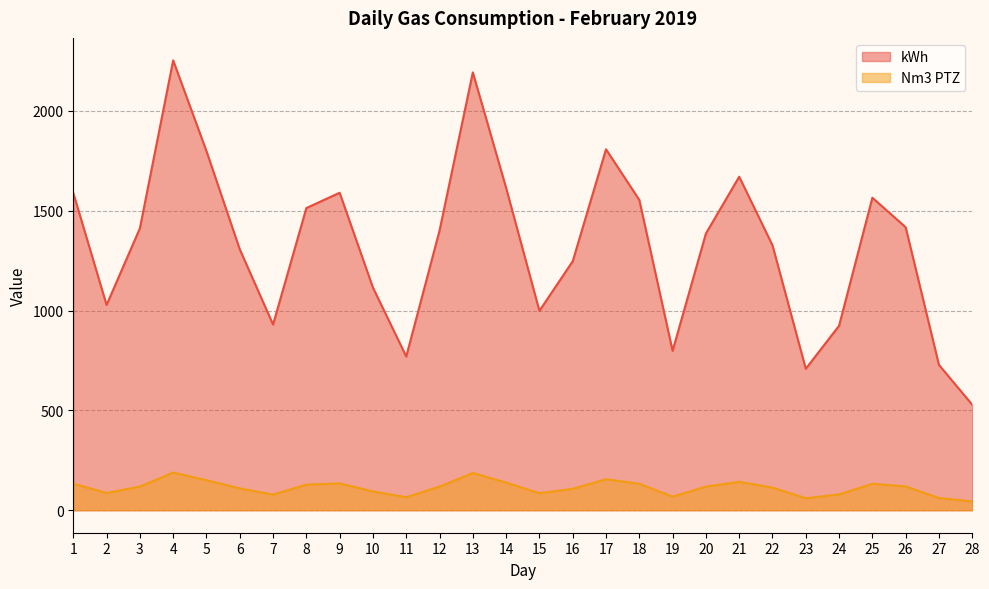

Rank the series by their average value, from highest to lowest.

kWh, Nm3 PTZ